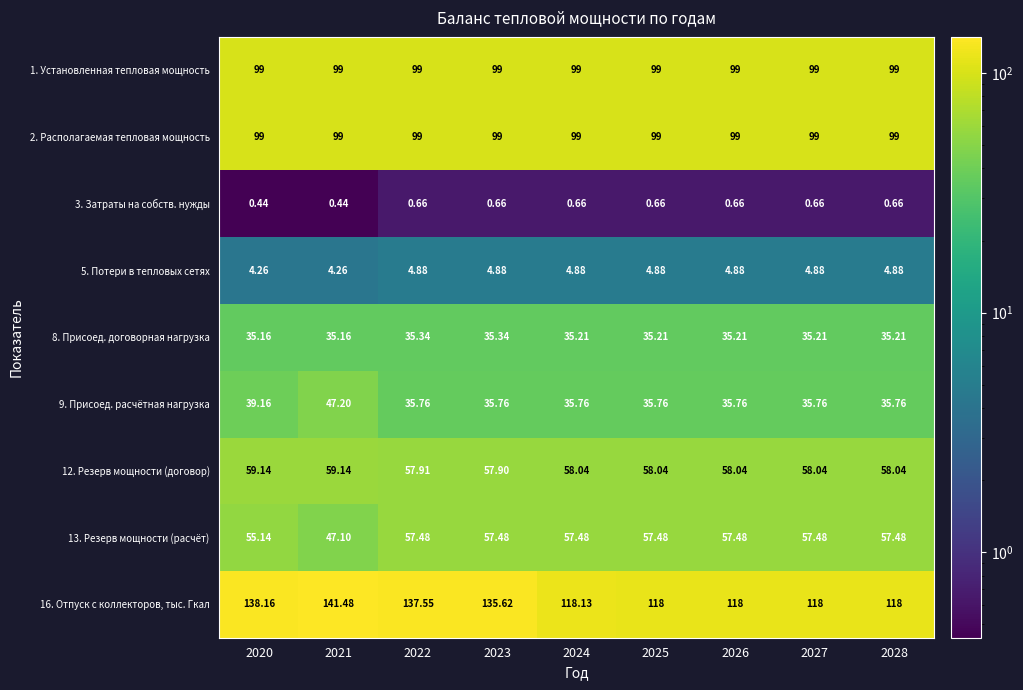

Is the value of 16. Отпуск с коллекторов, тыс. Гкал at 2026 greater than the value of 12. Резерв мощности (договор) at 2023?

Yes